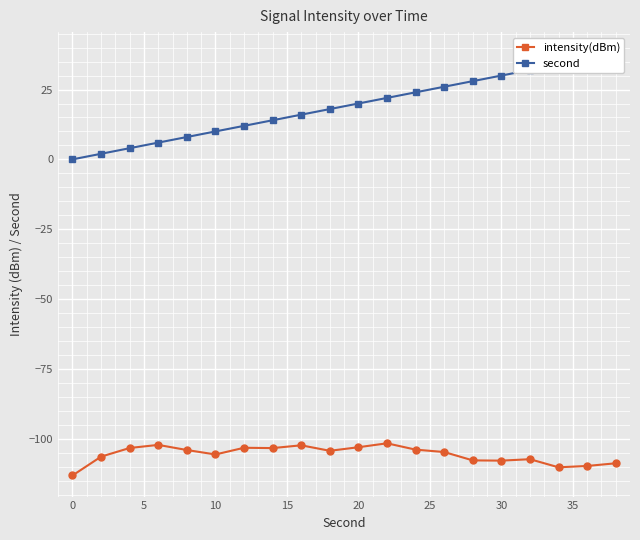

What is the minimum value for intensity(dBm)?

-113.2